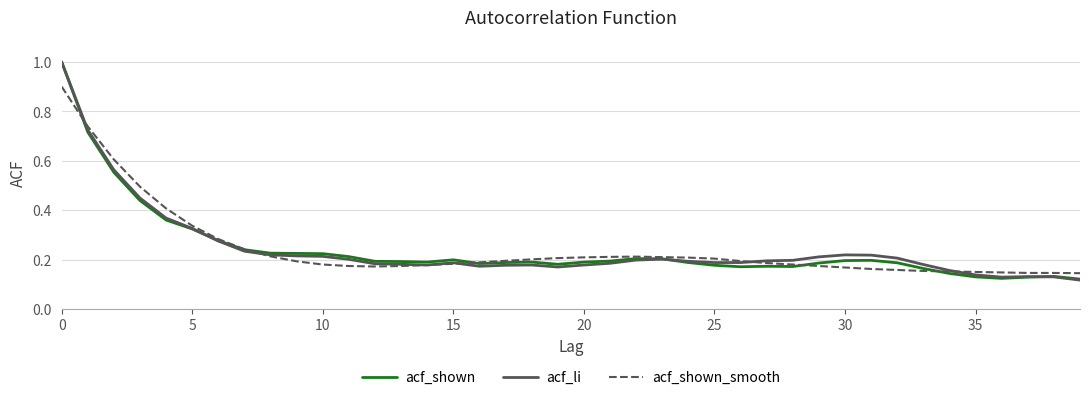

What is the highest value of the acf_shown_smooth series?

0.9